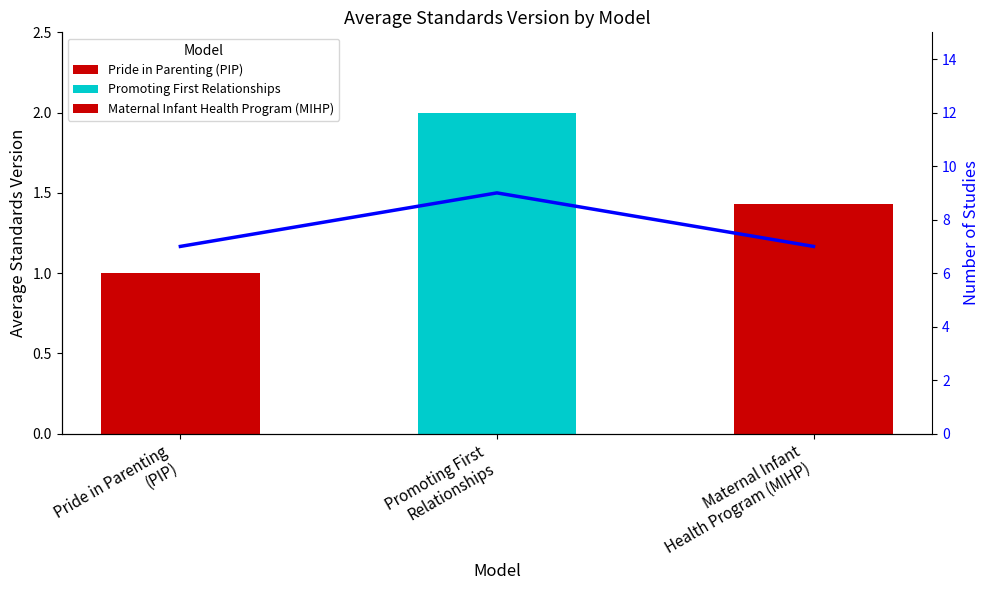

Read the value at Maternal Infant
Health Program (MIHP).

7